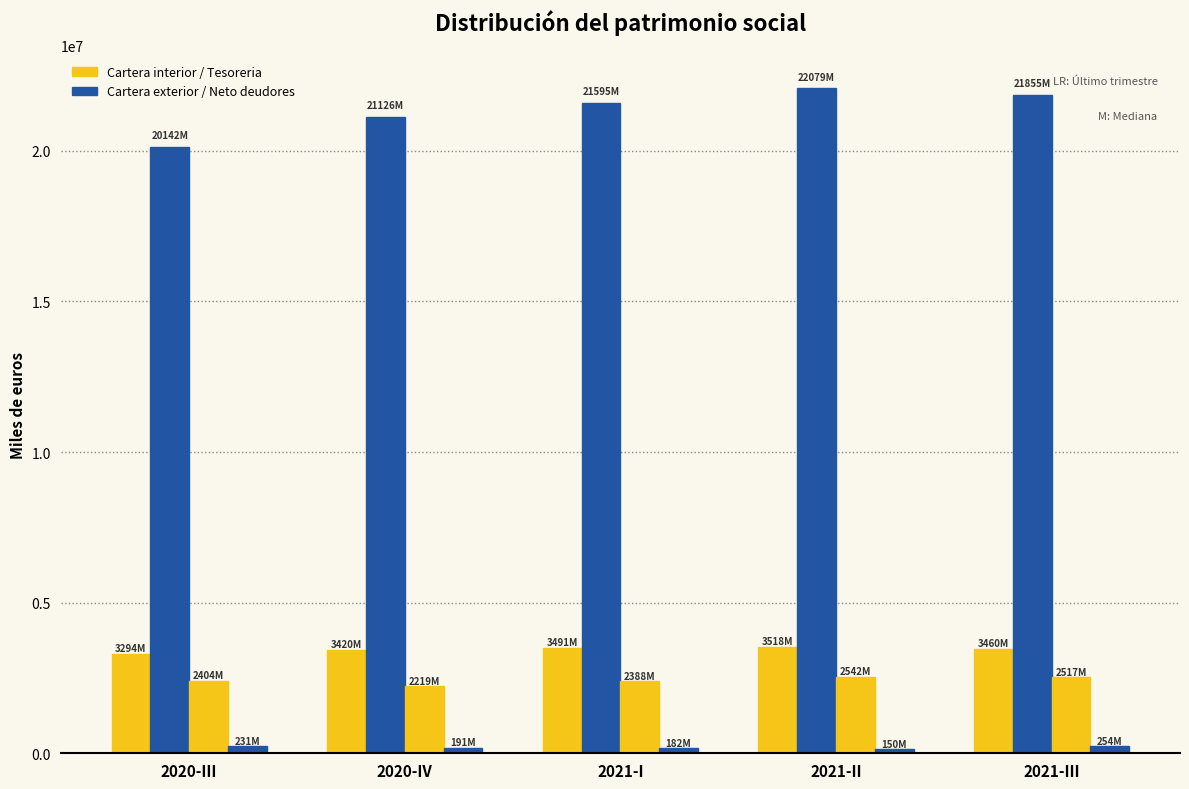

True or false: Tesoreria has a value of 3691177 at 2021-III.

False